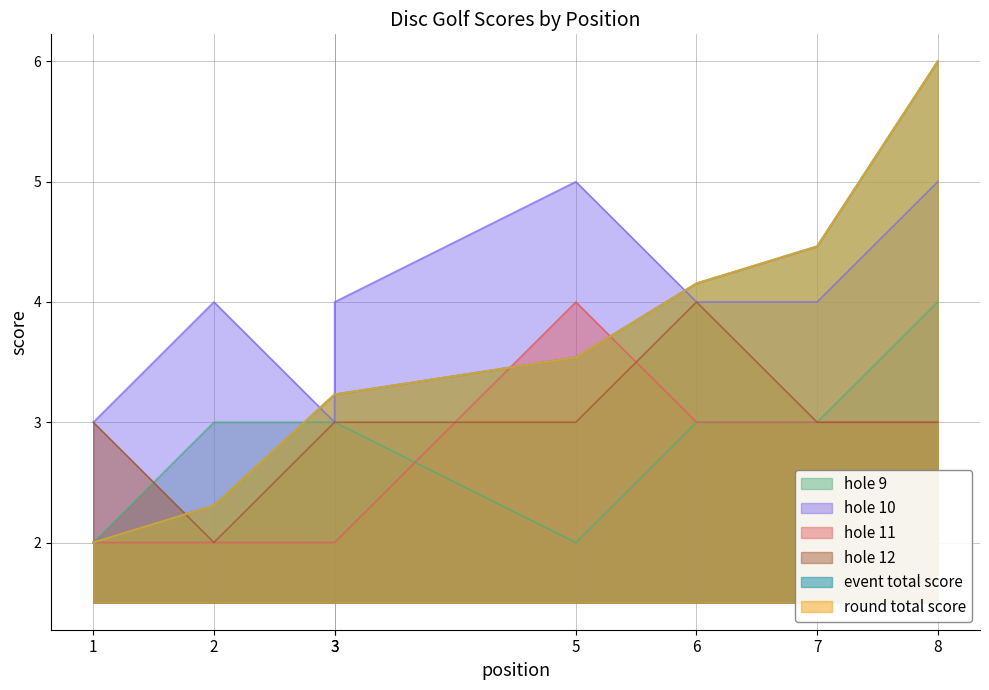

Where is the first local maximum for hole_11?

5